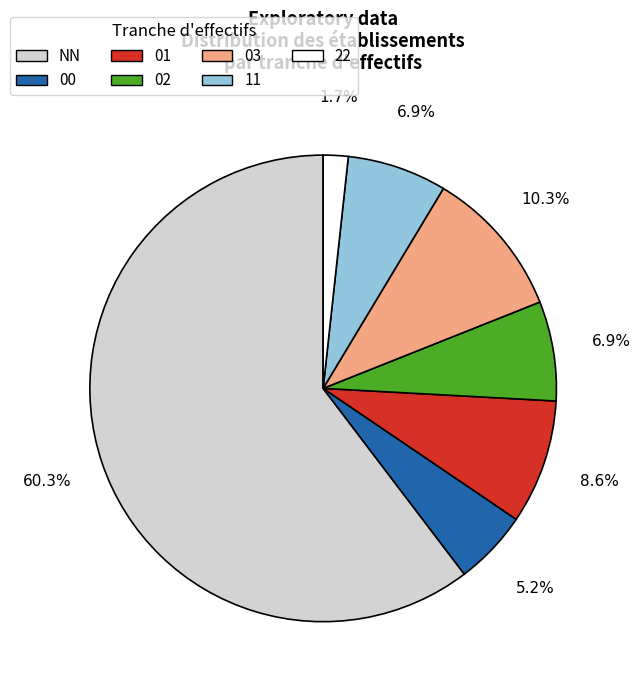

True or false: 03 accounts for 10% of the total.

True